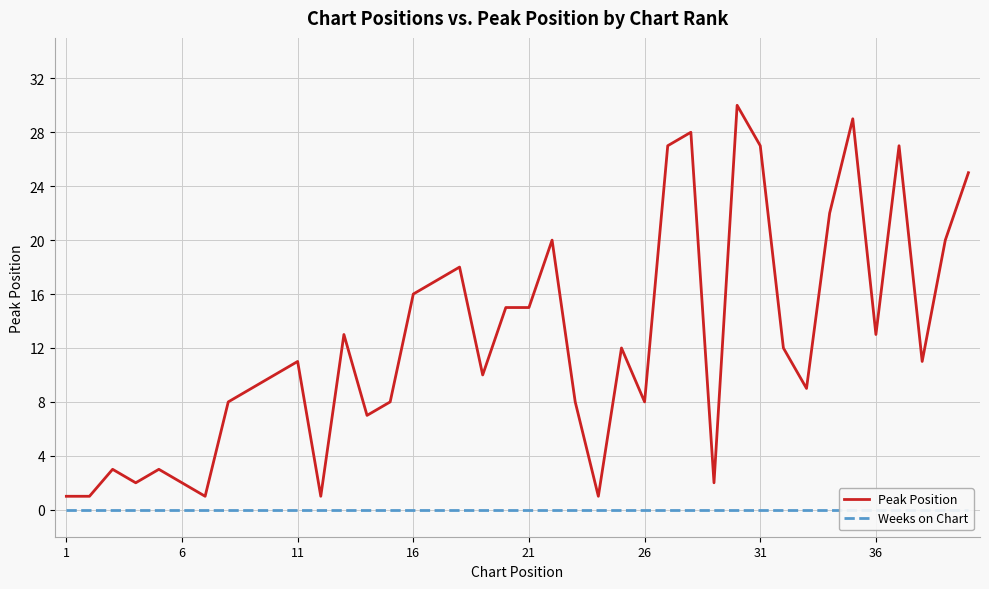

How many lines are shown in the chart?

2